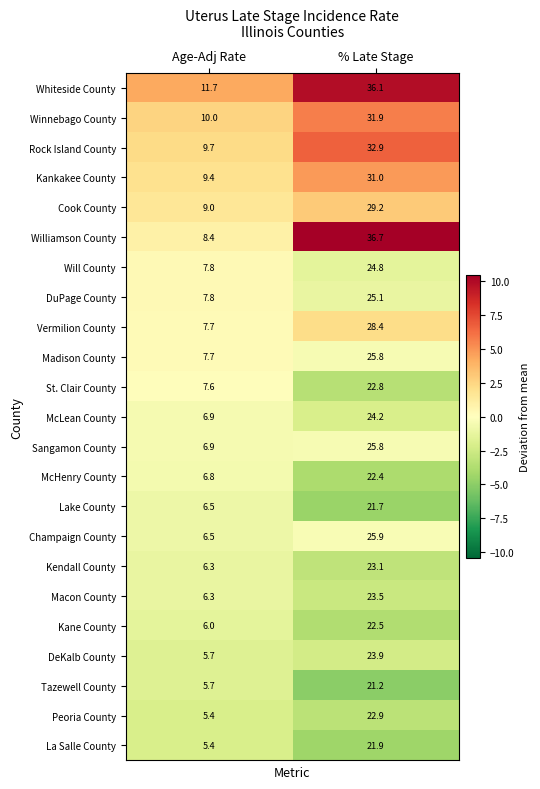

Which series changed the most between Age-Adj Rate and % Late Stage?

Williamson County